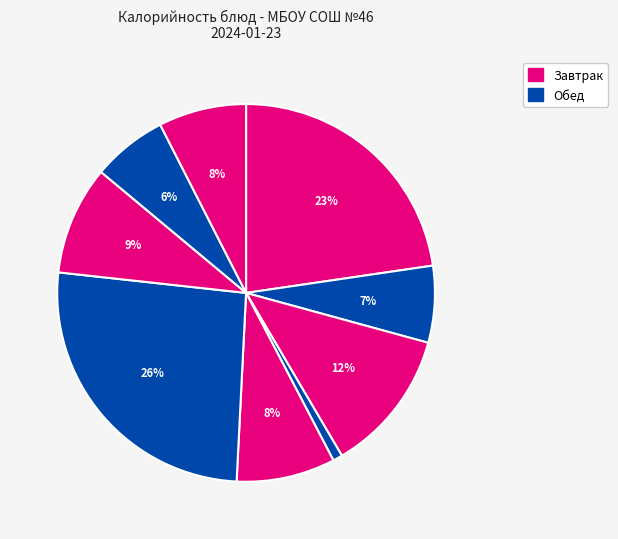

What is the smallest slice in the pie chart?

Овощи соленые (огурцы)